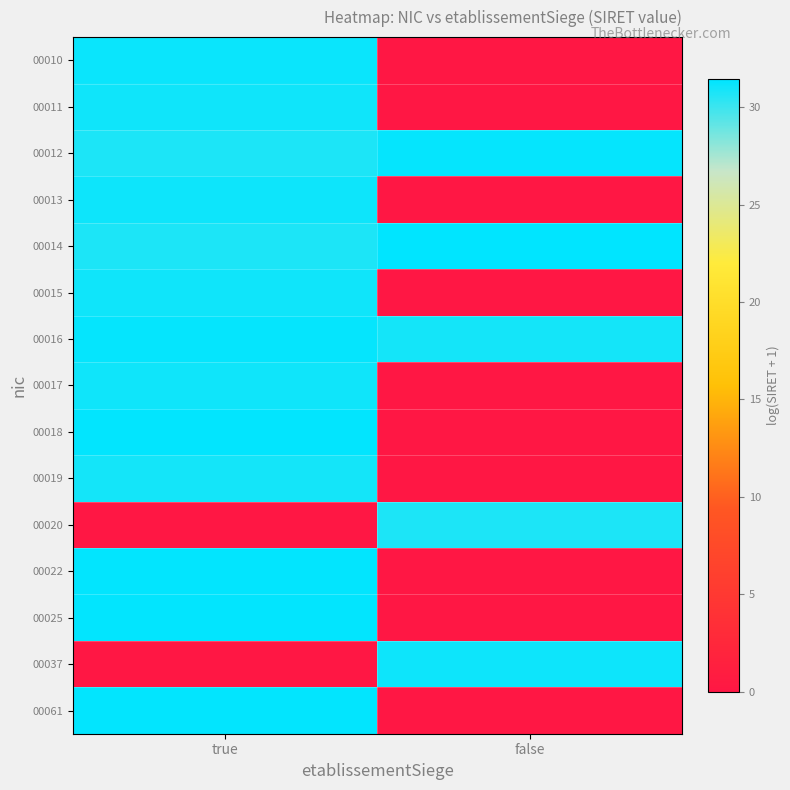

Reading left to right, what are all the values shown in this chart?

00010: true=31.2	false=0.0
00011: true=31.0	false=0.0
00012: true=30.7	false=31.3
00013: true=31.1	false=0.0
00014: true=30.7	false=31.4
00015: true=31.0	false=0.0
00016: true=31.3	false=30.9
00017: true=31.0	false=0.0
00018: true=31.3	false=0.0
00019: true=30.9	false=0.0
00020: true=0.0	false=30.7
00022: true=31.4	false=0.0
00025: true=31.3	false=0.0
00037: true=0.0	false=31.1
00061: true=31.4	false=0.0